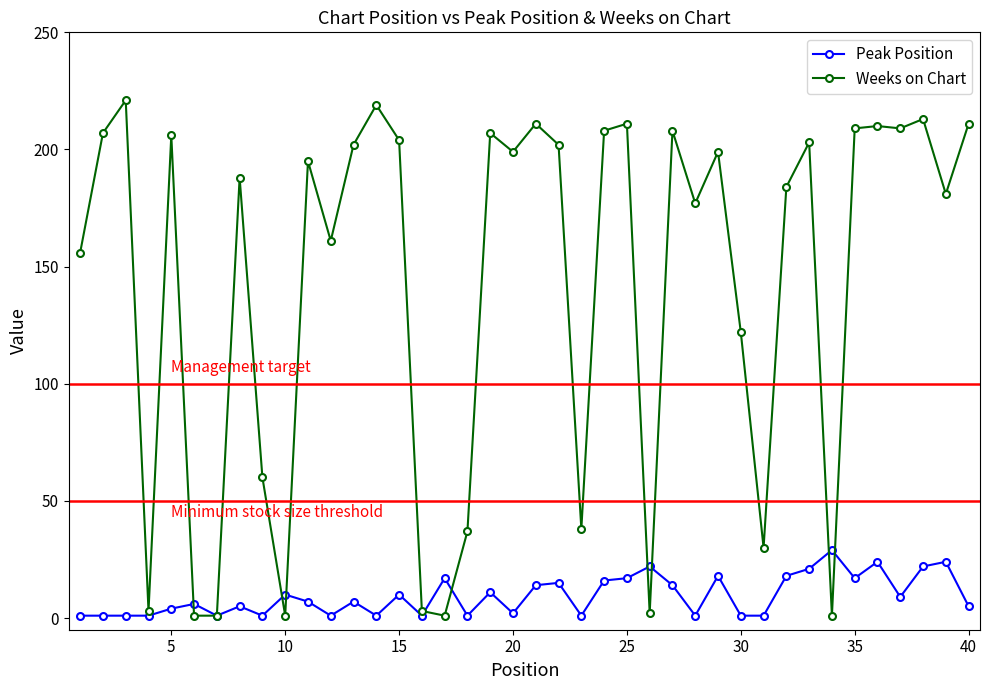

True or false: Peak Position has more than 2 points higher than both neighbors.

True